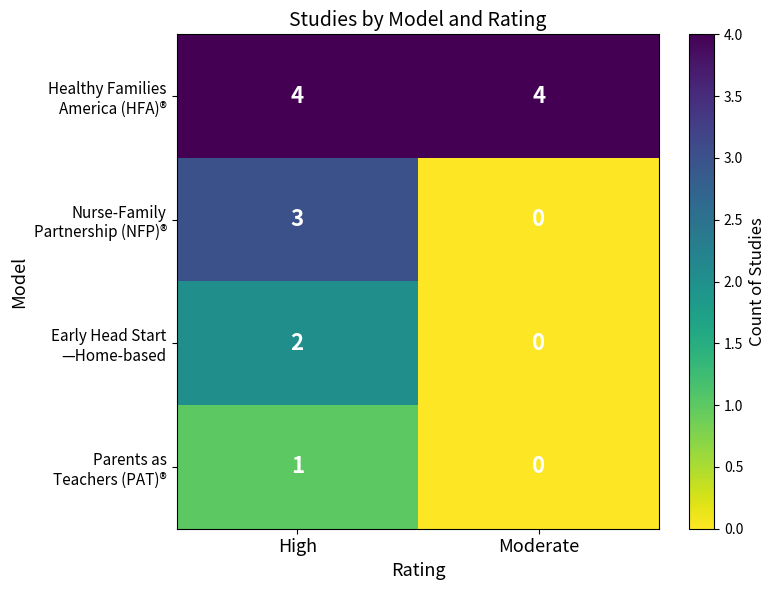

What is the difference between the highest and lowest values at High?

3